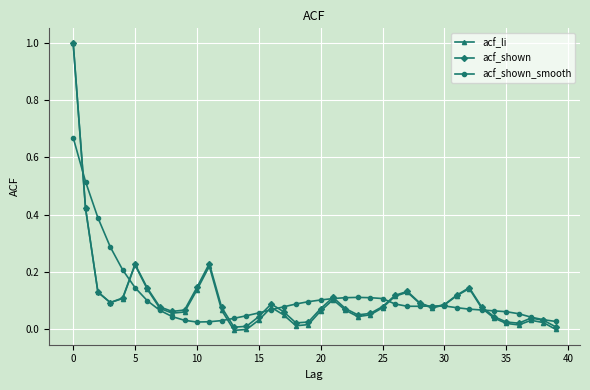

Which series has the widest spread of values?

acf_li